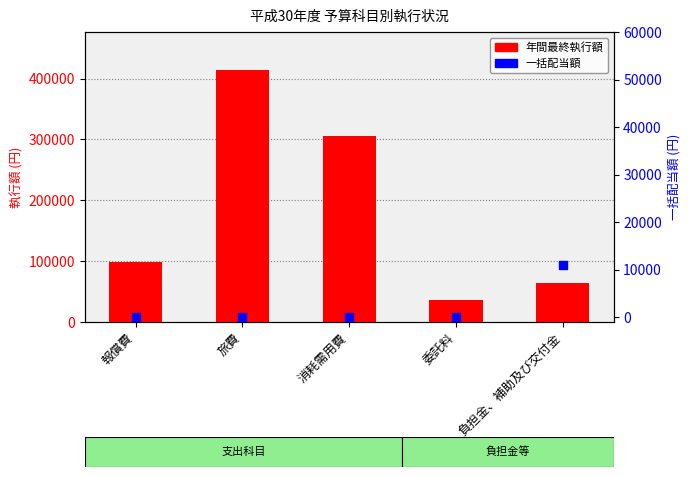

Which series reaches the minimum Y coordinate?

一括配当額